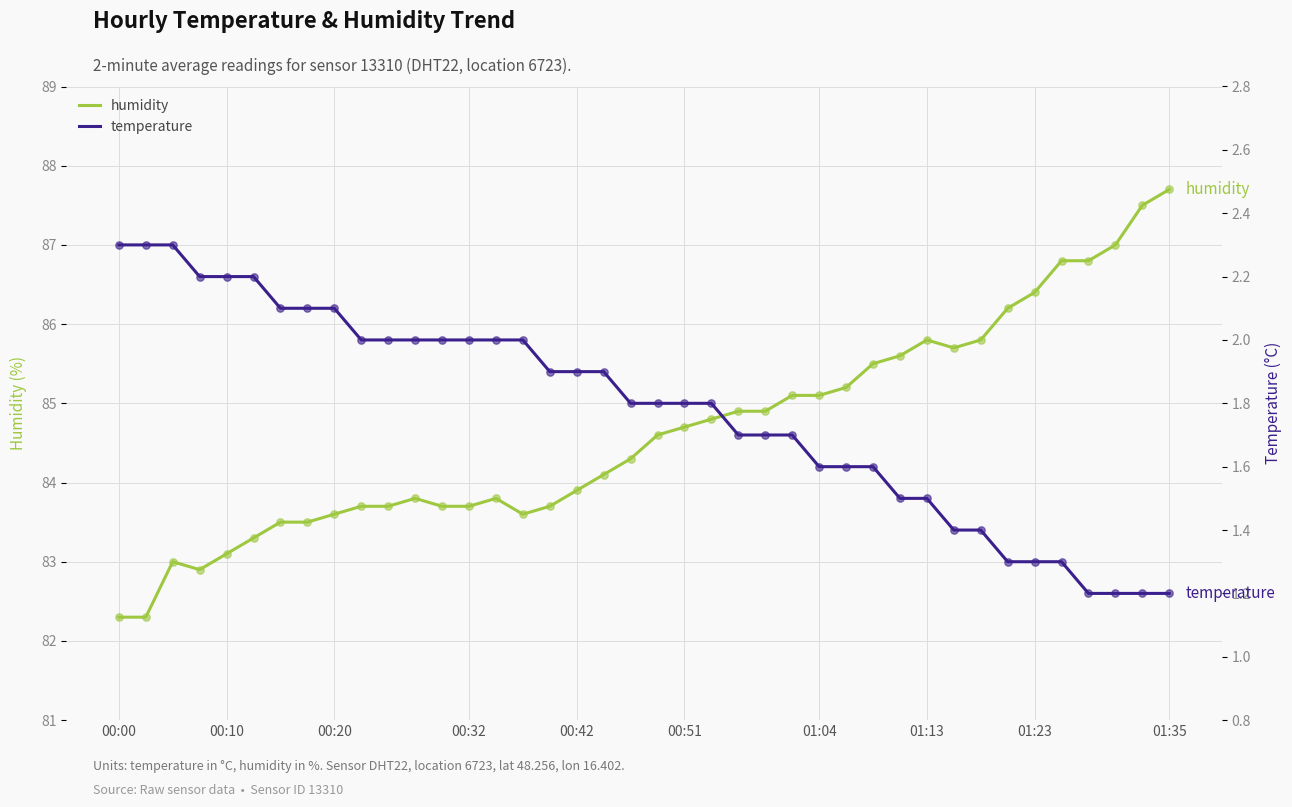

What is the maximum value for humidity?

87.7